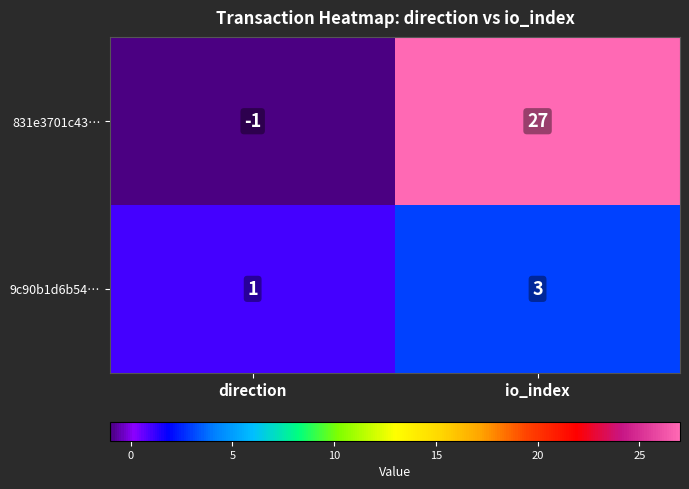

What is the greatest value displayed?

27